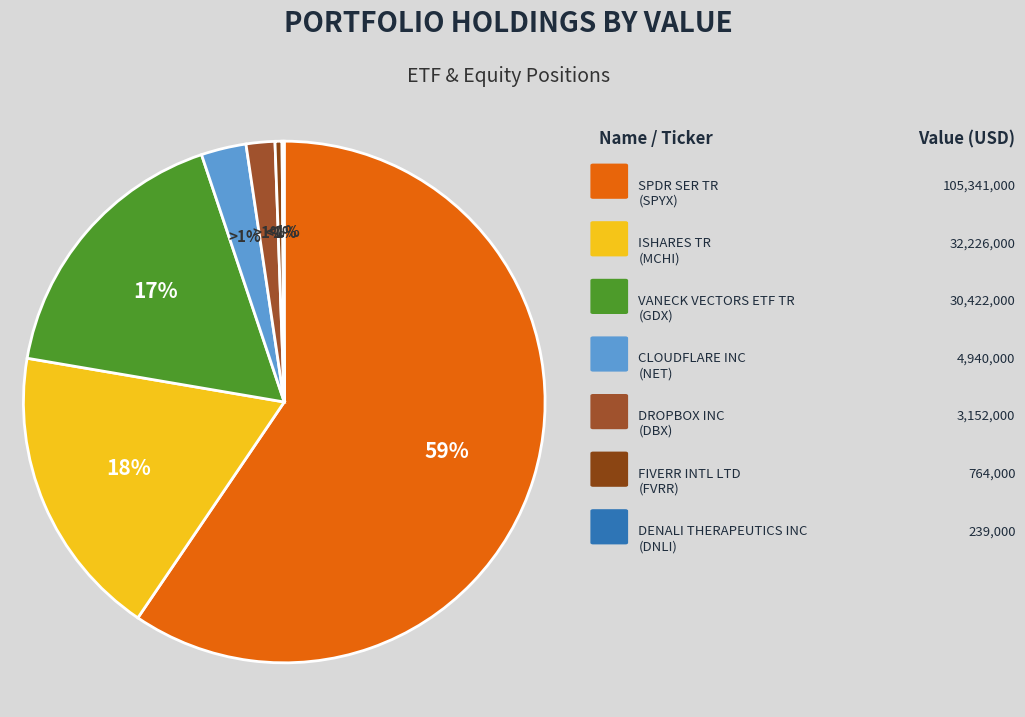

How much of the chart is everything except CLOUDFLARE INC?

97.2%